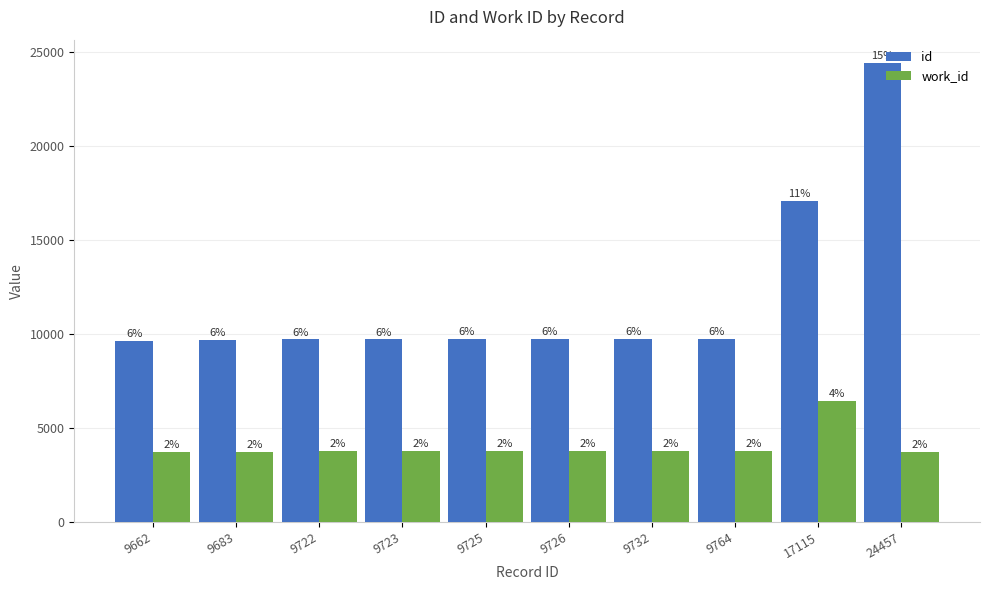

How many bars are there in total?

20